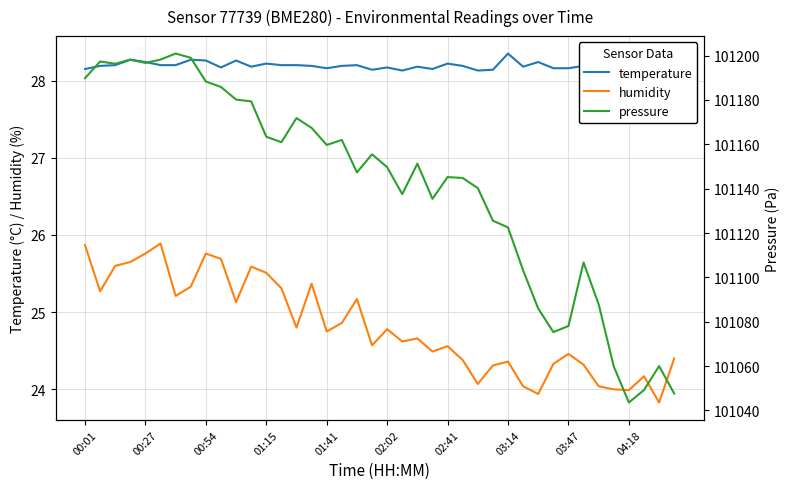

The humidity series shows 24.6 at 02:41. True or false?

True